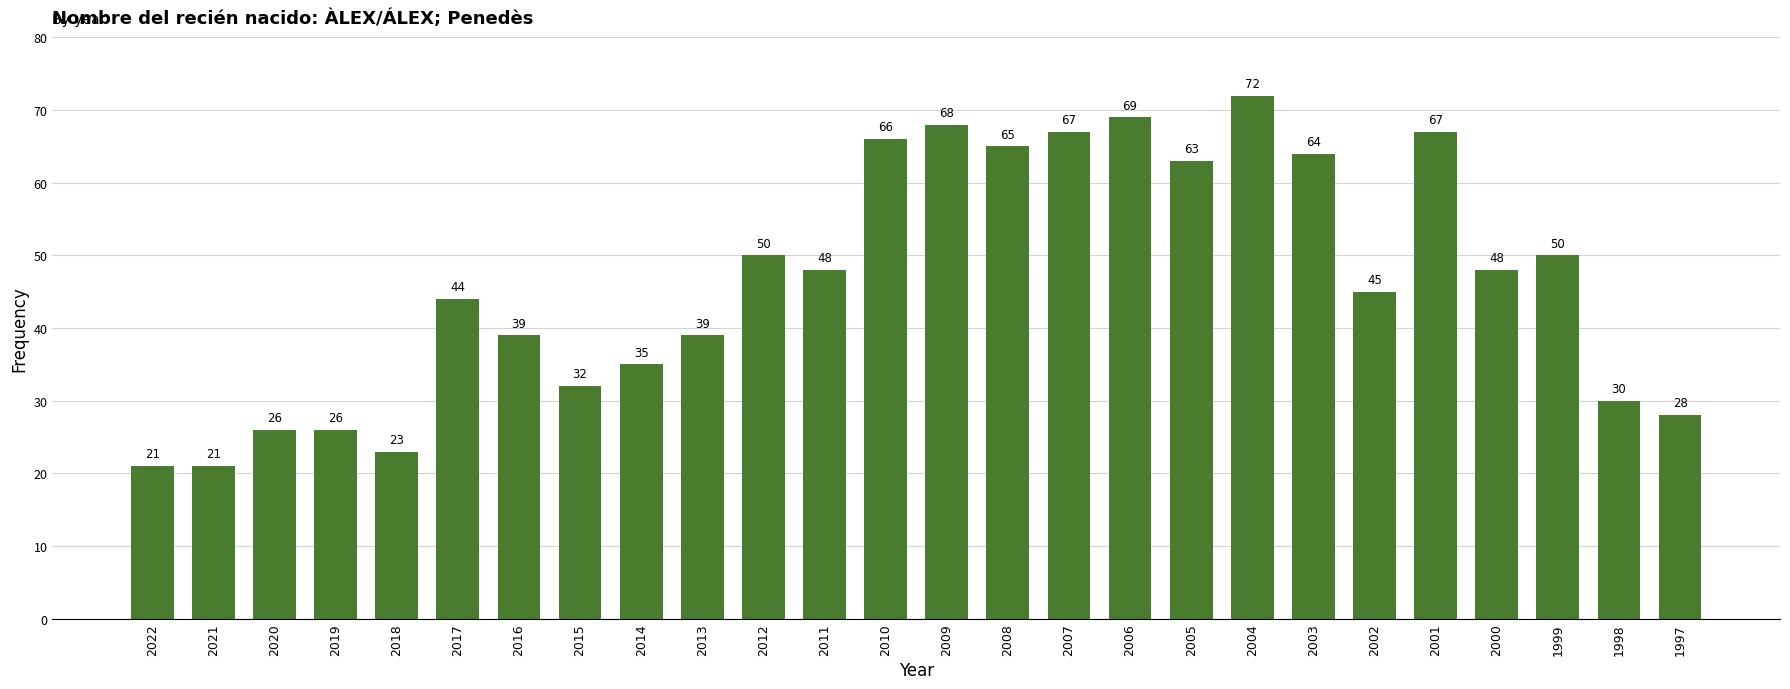

True or false: the data shows 26 at 2020.

True